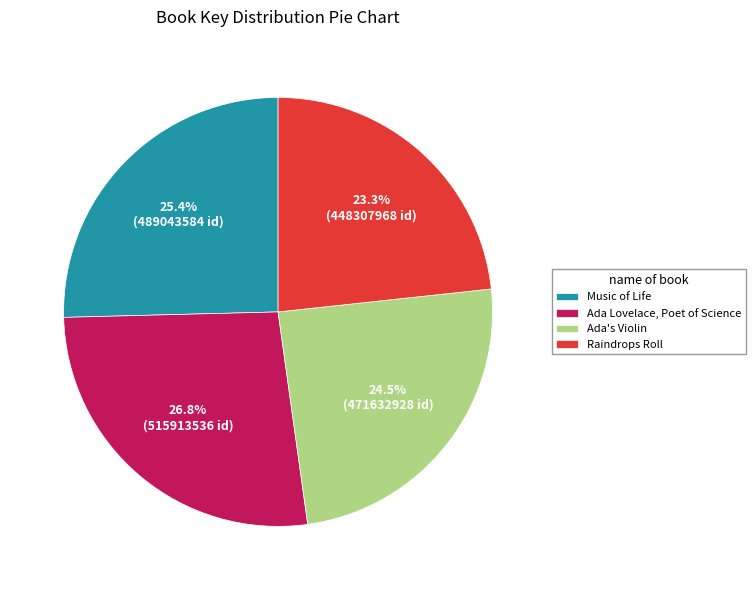

True or false: Raindrops Roll accounts for 15% of the total.

False